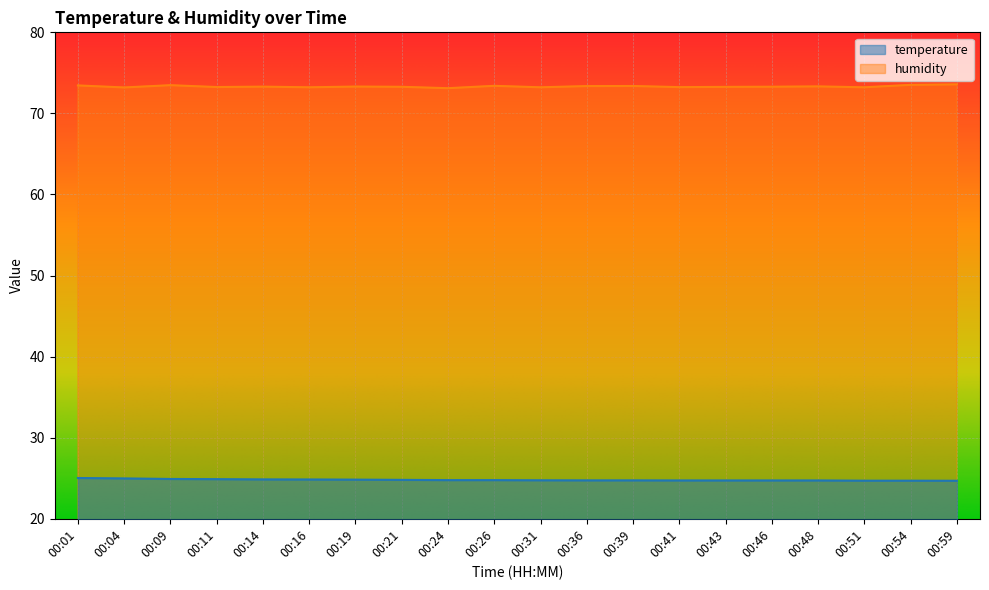

What is the value of the temperature point at the 15th from the left?

24.7